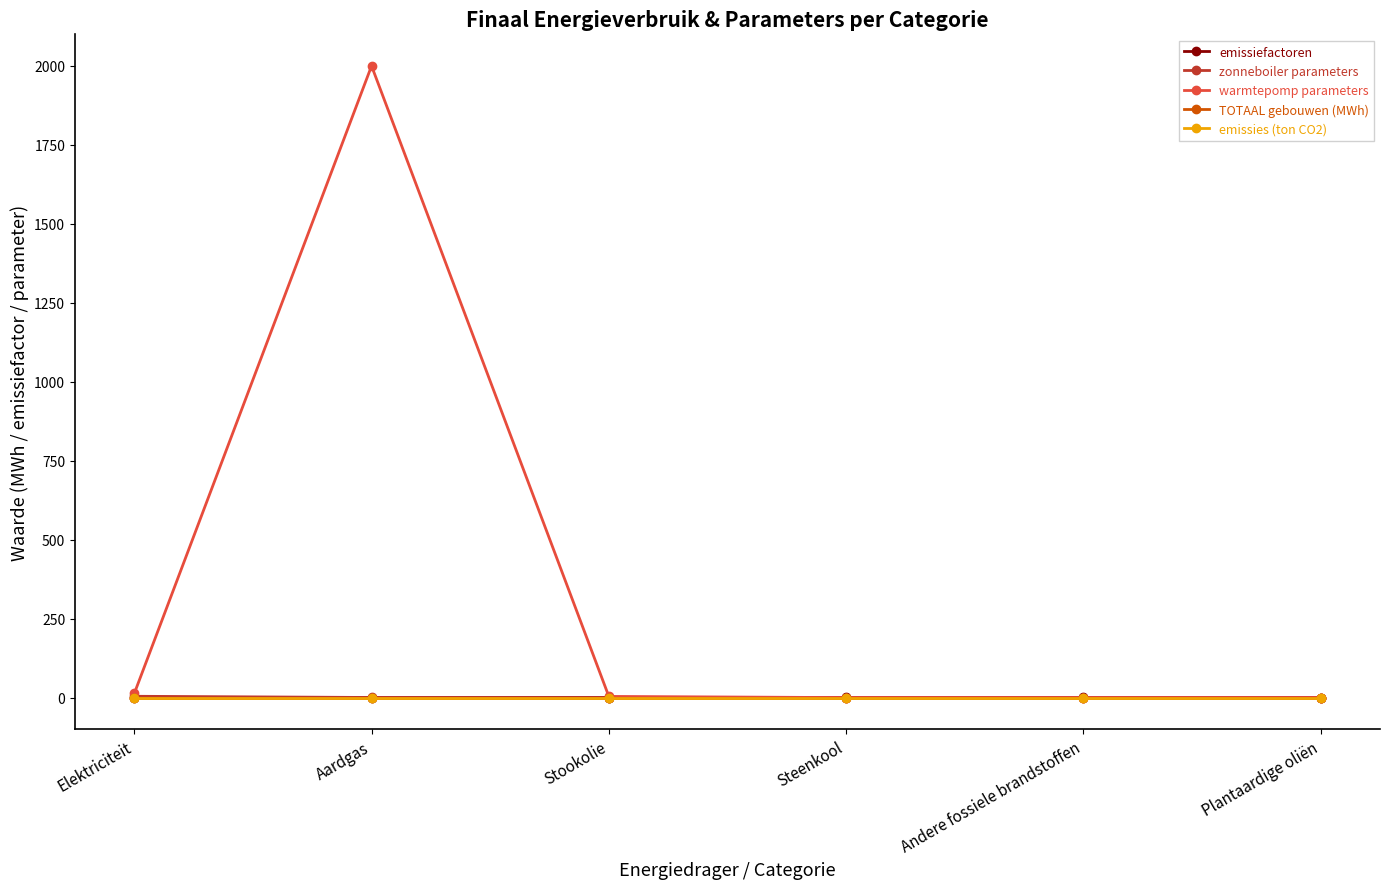

What is the greatest value displayed?

2000.0